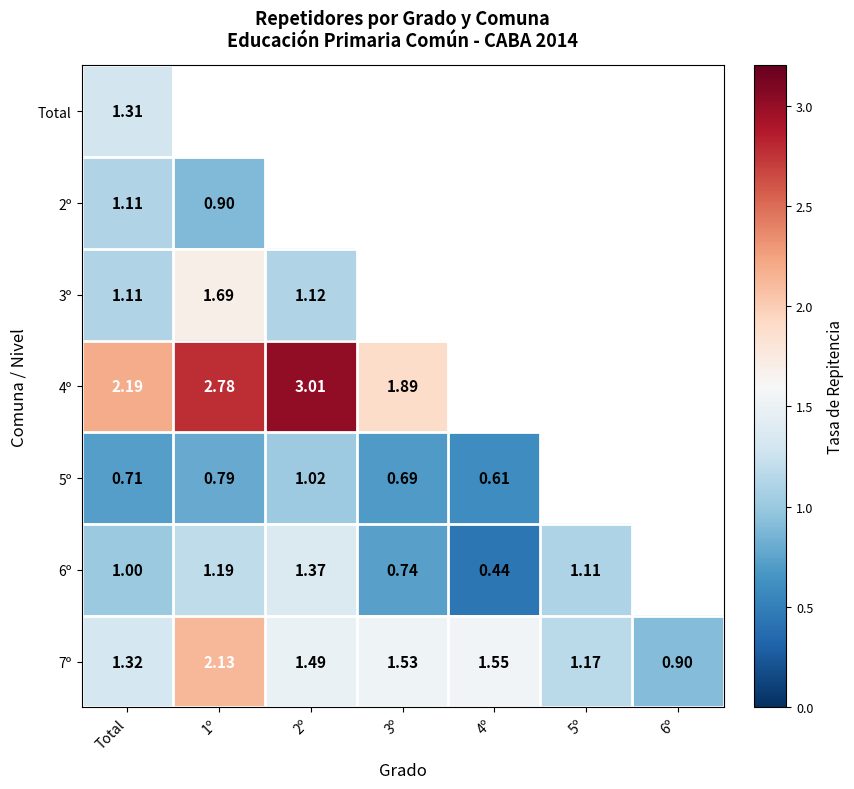

What is the minimum value shown in the chart?

0.4